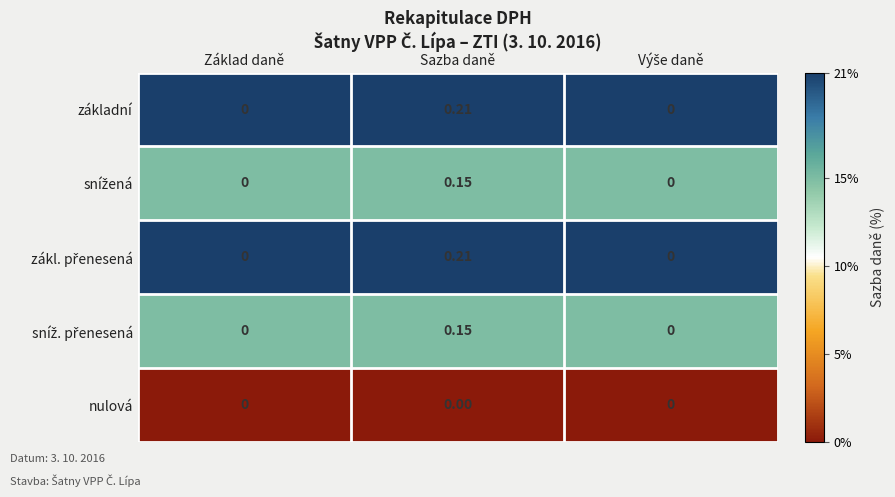

At which category is the sum across all series the highest?

Sazba daně